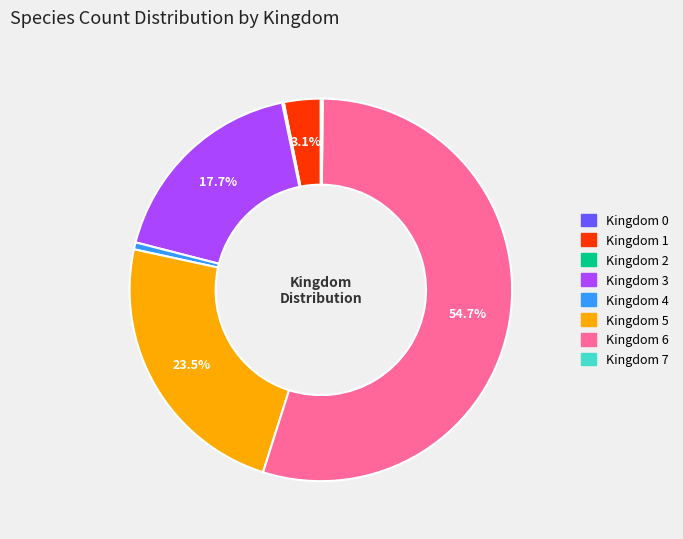

Is there a majority slice in this chart?

Yes